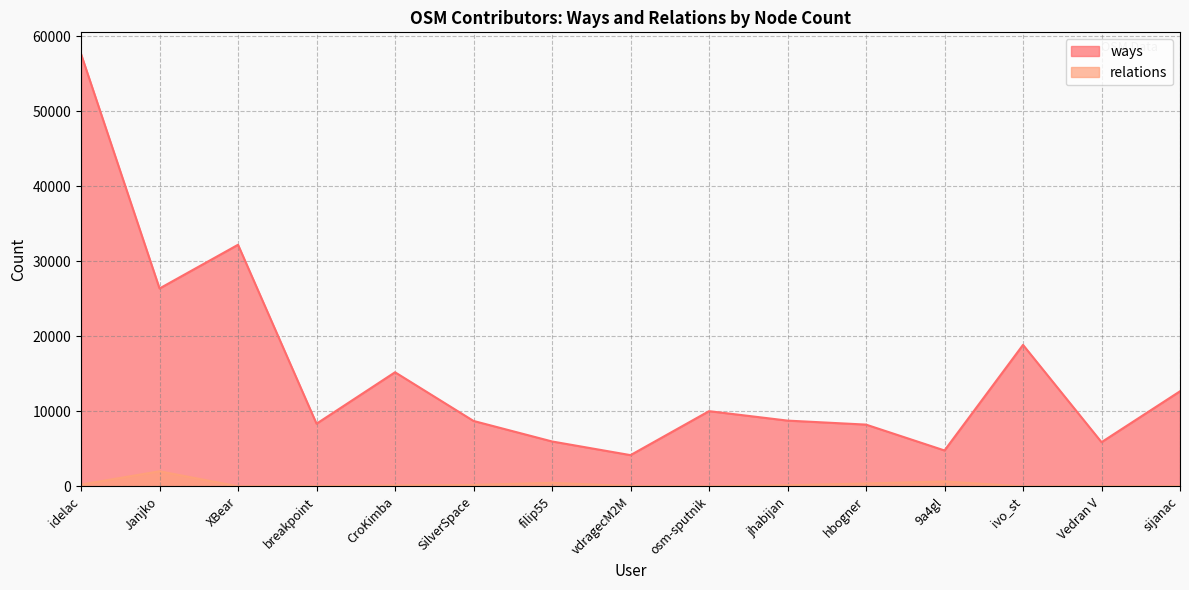

What is the difference between the maximum and minimum values in the ways series?

53434